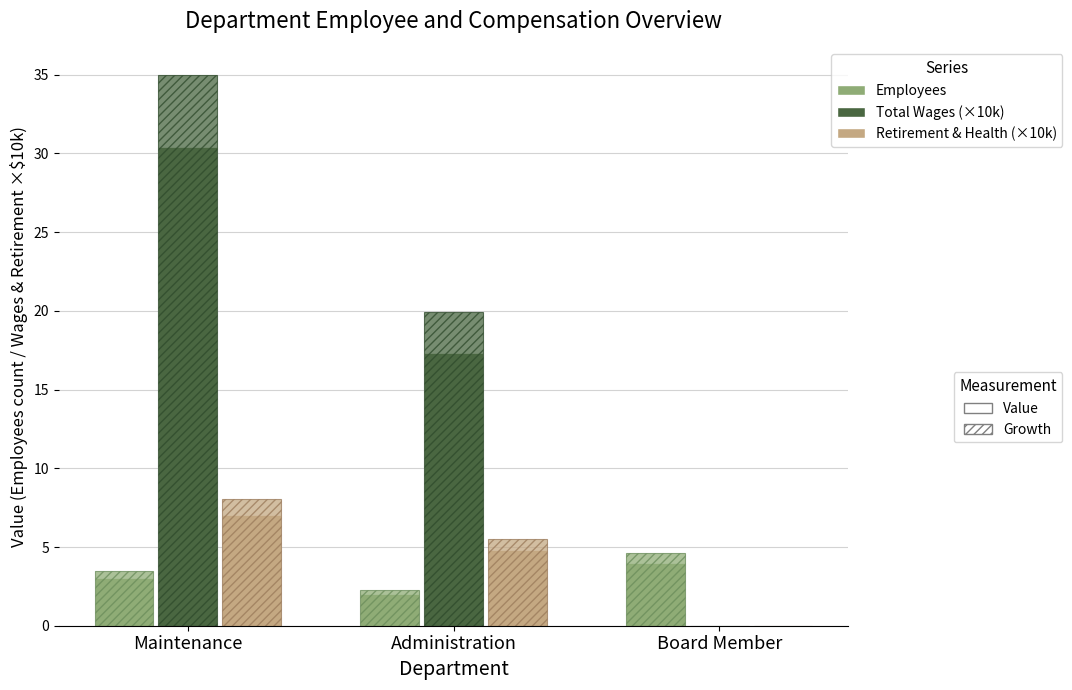

Is it true that Employees – Value equals 2.0 at Administration?

True